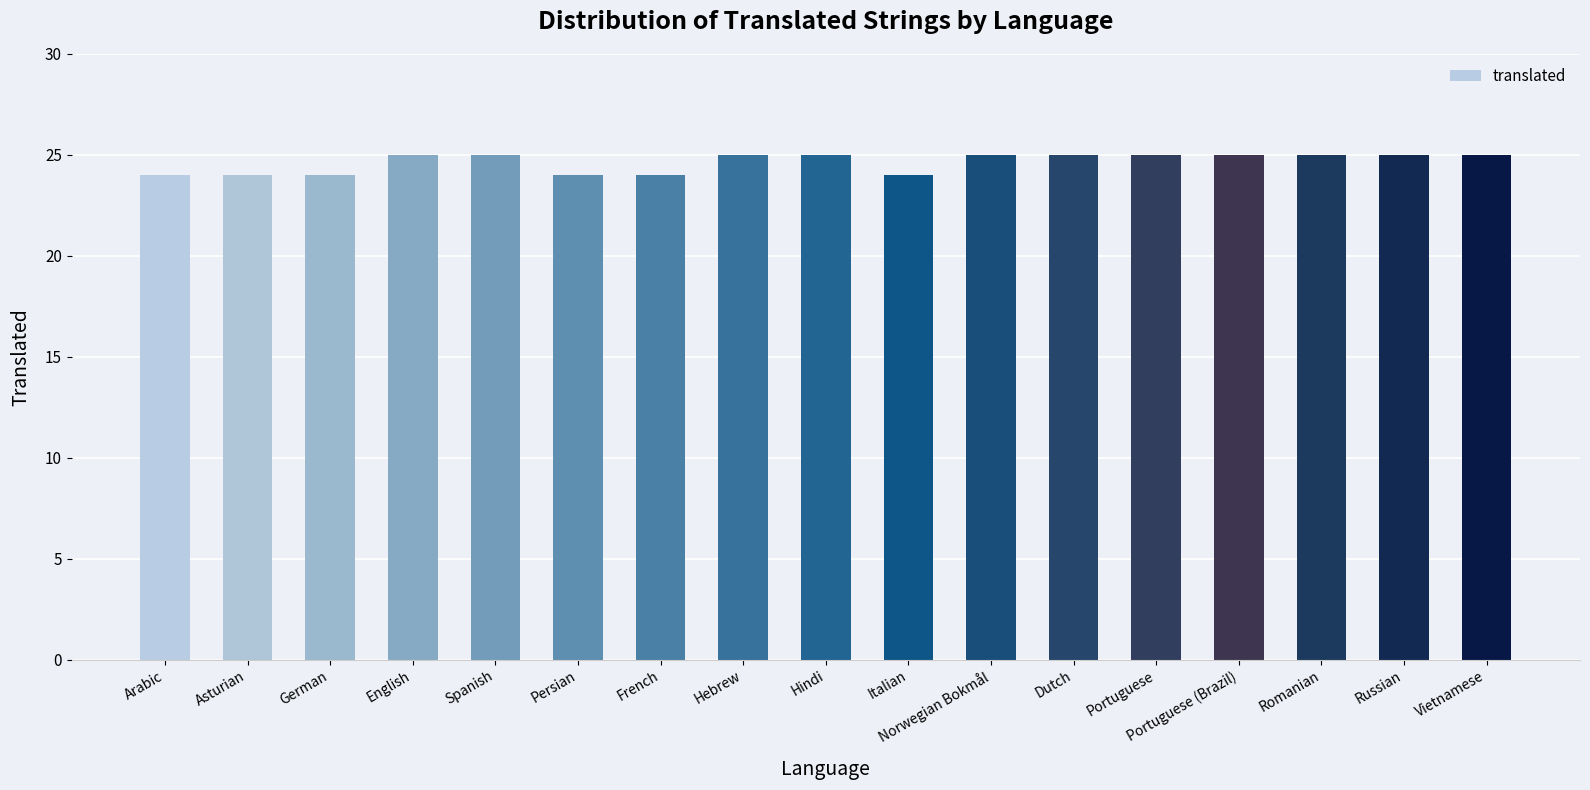

What is the approximate value at Dutch?

25